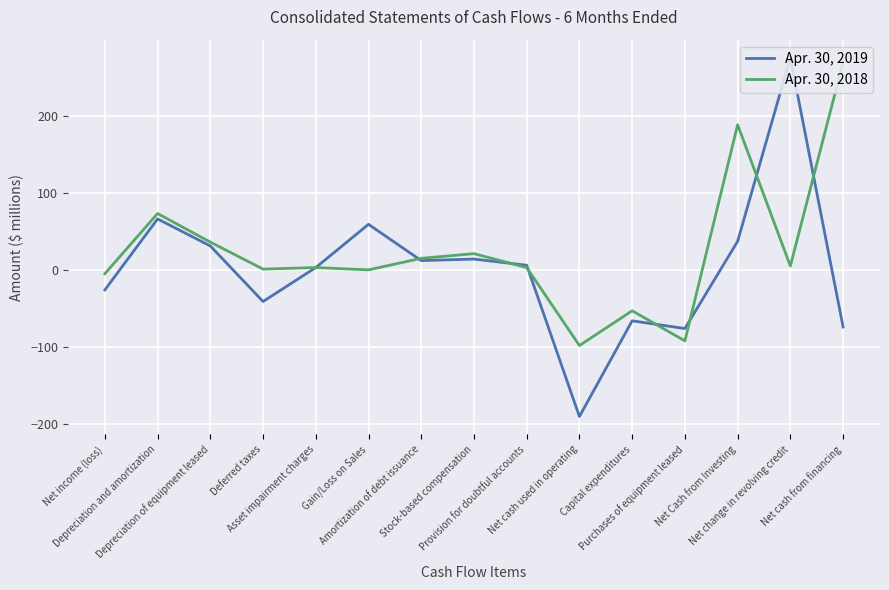

What is the minimum value for Apr. 30, 2018?

-98